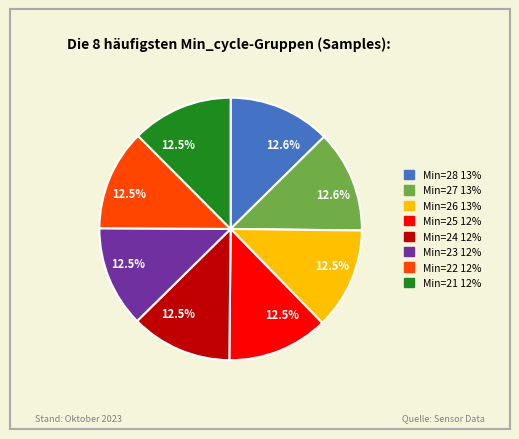

Is there any slice that represents more than half of the pie?

No